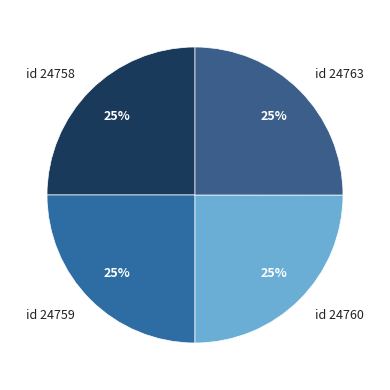

Is id 24759 the majority of the pie?

No